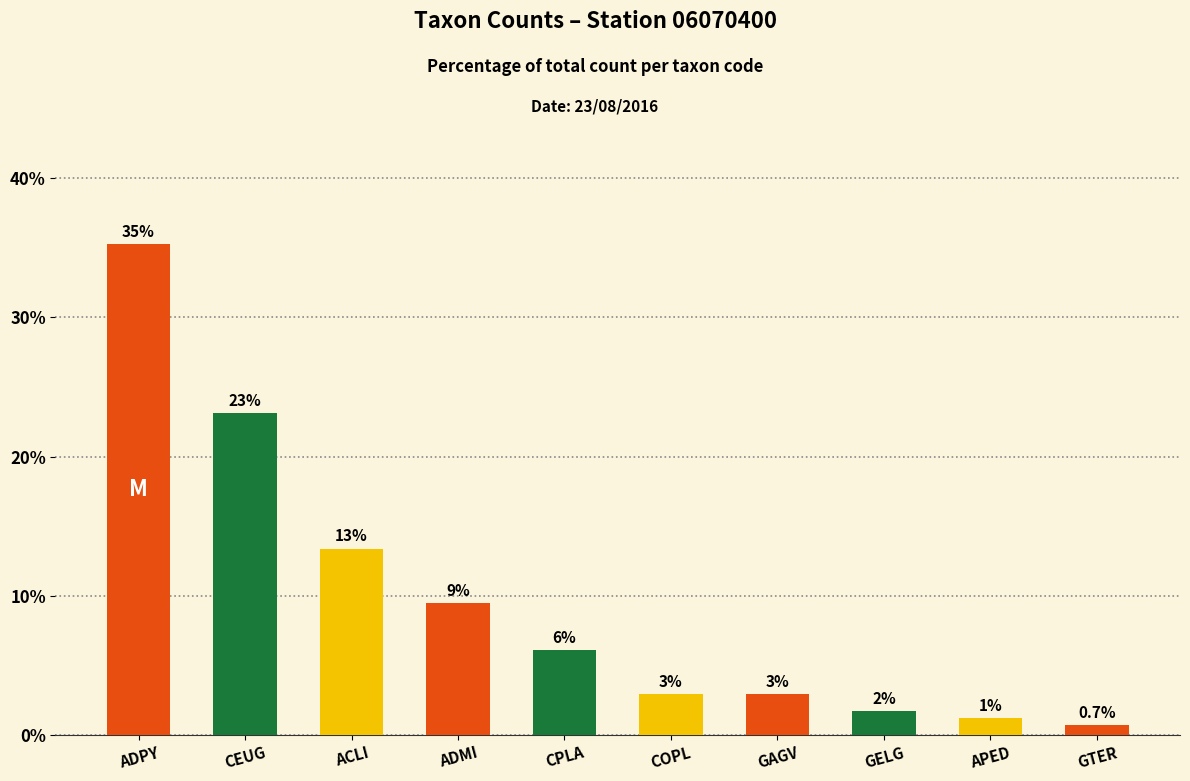

Are the bars horizontal?

No